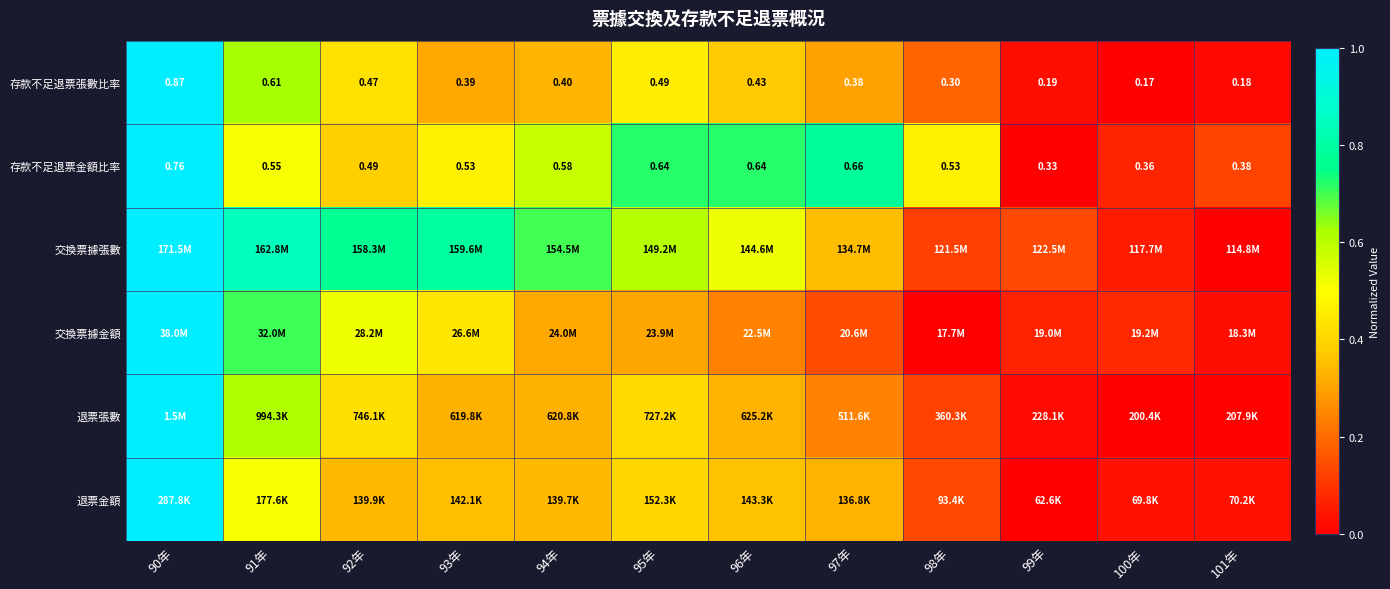

Which category has the highest value across all series?

90年